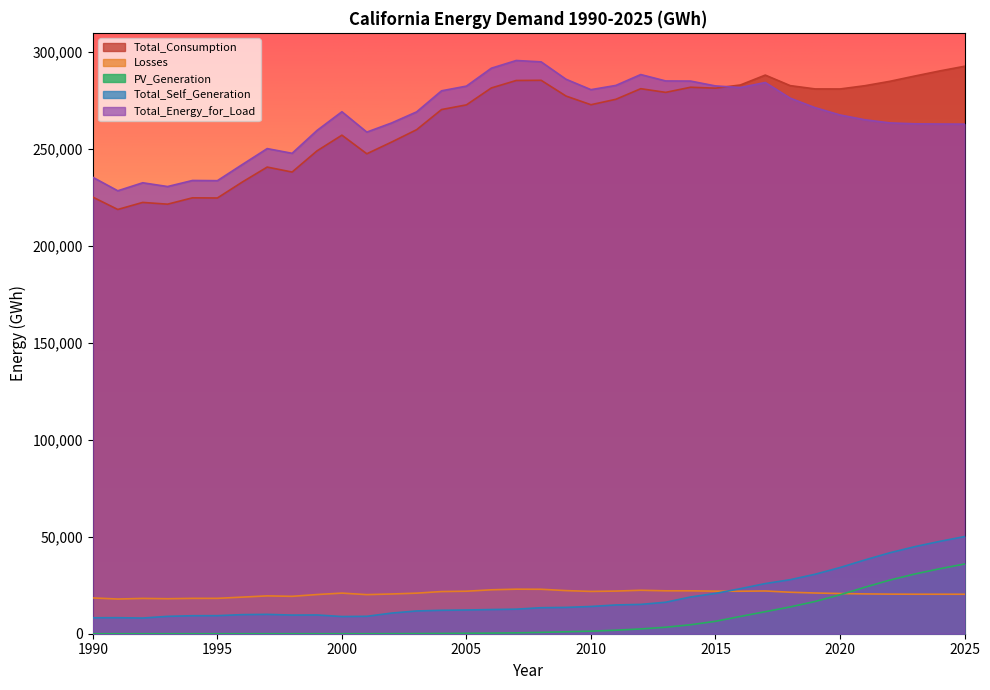

Reading left to right, what are all the values shown in this chart?

Total_Consumption: 1990=225240.5	1991=218880.4	1992=222514.4	1993=221611.1	1994=224886.8	1995=224802.7	1996=233033.6	1997=240750.6	1998=238178.9	1999=249116.4	2000=257208.0	2001=247611.2	2002=253686.8	2003=260037.1	2004=270428.3	2005=272839.0	2006=281571.9	2007=285424.5	2008=285519.2	2009=277384.8	2010=272919.3	2011=275718.6	2012=281187.8	2013=279288.0	2014=281934.8	2015=281459.7	2016=283106.9	2017=288210.4	2018=282772.1	2019=281073.1	2020=281045.5	2021=282729.0	2022=284989.4	2023=287714.2	2024=290339.2	2025=292753.2
Losses: 1990=18459.6	1991=17904.1	1992=18214.9	1993=18057.0	1994=18239.0	1995=18248.3	1996=18884.6	1997=19519.2	1998=19290.2	1999=20213.7	2000=20950.4	2001=20170.6	2002=20503.7	2003=20930.2	2004=21758.2	2005=21930.1	2006=22658.6	2007=22981.2	2008=22935.6	2009=22246.0	2010=21829.2	2011=21998.5	2012=22425.9	2013=22141.3	2014=22139.2	2015=21958.3	2016=21917.8	2017=22048.6	2018=21402.4	2019=21009.3	2020=20735.9	2021=20543.5	2022=20423.8	2023=20380.3	2024=20375.3	2025=20367.2
PV_Generation: 1990=0.0	1991=0.0	1992=0.0	1993=0.0	1994=0.9	1995=1.9	1996=2.7	1997=3.4	1998=3.8	1999=5.1	2000=7.8	2001=14.2	2002=35.5	2003=77.7	2004=146.8	2005=219.6	2006=316.2	2007=448.8	2008=697.3	2009=1011.1	2010=1324.7	2011=1814.4	2012=2468.1	2013=3343.9	2014=4624.6	2015=6406.1	2016=8908.8	2017=11369.0	2018=13831.2	2019=16627.5	2020=20075.8	2021=23980.1	2022=27661.8	2023=30796.5	2024=33514.0	2025=35968.9
Total_Self_Generation: 1990=8234.3	1991=8266.1	1992=8077.4	1993=8960.7	1994=9287.7	1995=9316.9	1996=9848.1	1997=9987.5	1998=9619.9	1999=9680.4	2000=8860.0	2001=8984.0	2002=10654.0	2003=11738.0	2004=12093.1	2005=12243.7	2006=12473.6	2007=12669.8	2008=13417.9	2009=13571.9	2010=14055.3	2011=14842.4	2012=15129.1	2013=16243.7	2014=18951.9	2015=20801.9	2016=23238.3	2017=25874.8	2018=27871.2	2019=30675.4	2020=34140.2	2021=38060.2	2022=41755.7	2023=44904.0	2024=47634.9	2025=50103.2
Total_Energy_for_Load: 1990=235465.8	1991=228518.5	1992=232651.8	1993=230707.4	1994=233838.1	1995=233734.1	1996=242070.2	1997=250282.3	1998=247849.3	1999=259649.7	2000=269298.4	2001=258797.8	2002=263536.4	2003=269229.2	2004=280093.4	2005=282525.3	2006=291756.9	2007=295735.9	2008=295037.0	2009=286058.9	2010=280693.3	2011=282874.8	2012=288484.6	2013=285185.7	2014=285122.0	2015=282616.2	2016=281786.5	2017=284384.2	2018=276303.3	2019=271406.9	2020=267635.8	2021=265152.0	2022=263544.4	2023=263076.5	2024=262965.1	2025=262901.9